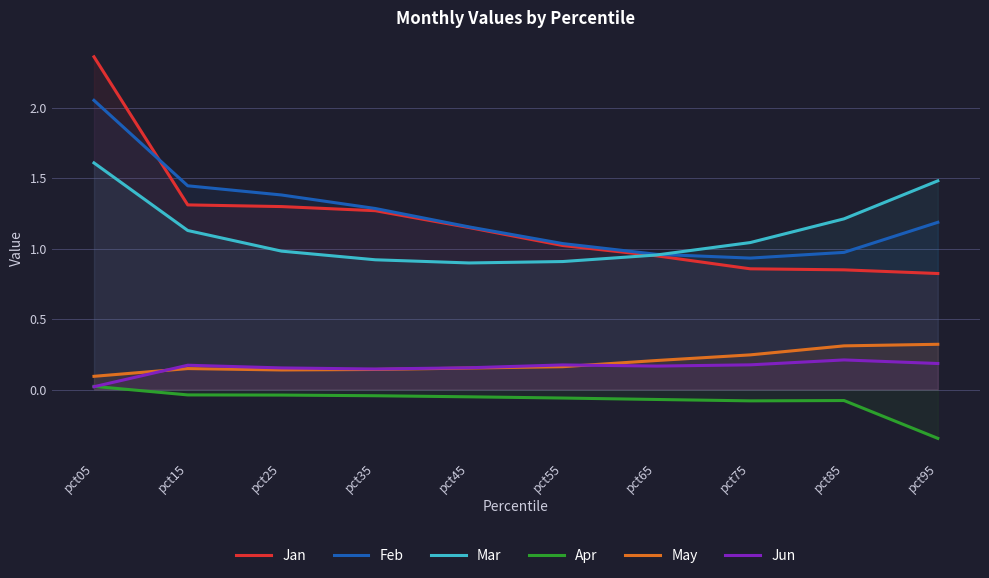

At how many categories does at least one series exceed 0?

10